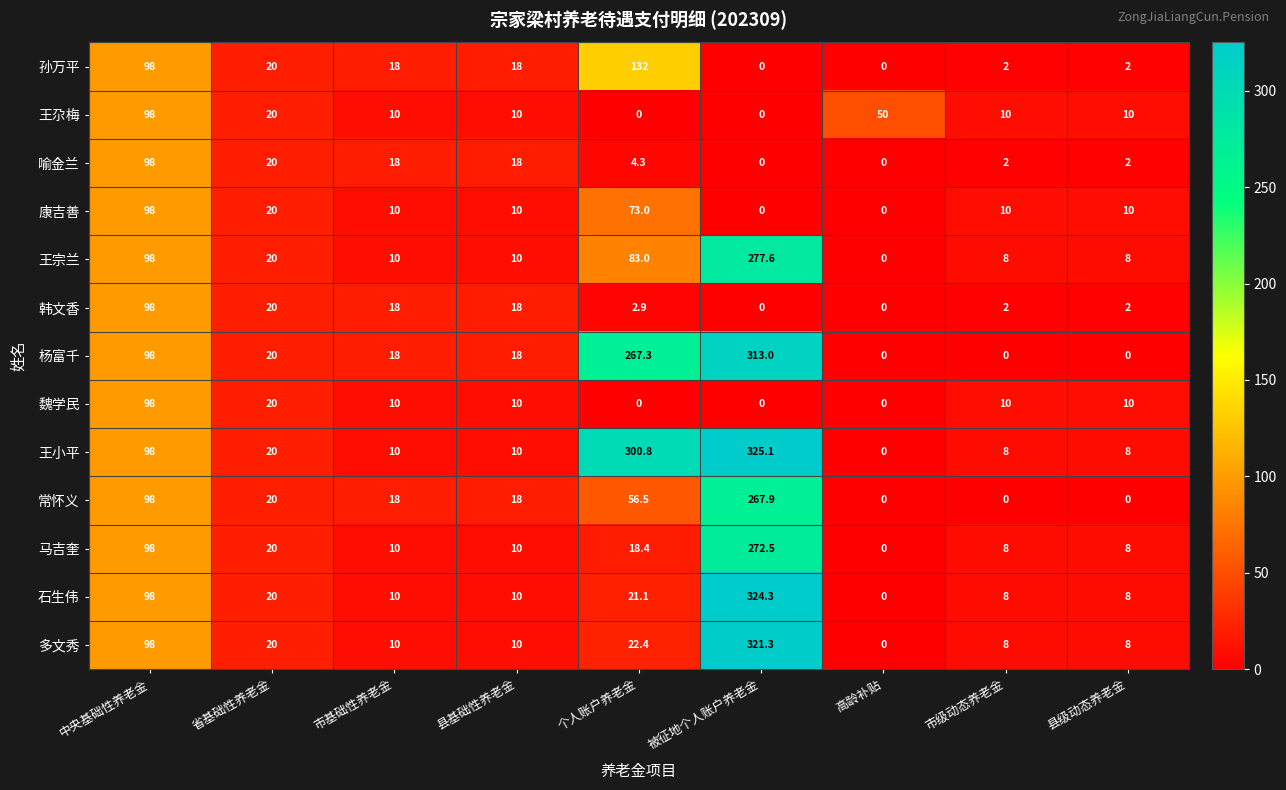

Between 个人账户养老金 and 高龄补贴, which series saw the biggest shift?

王小平